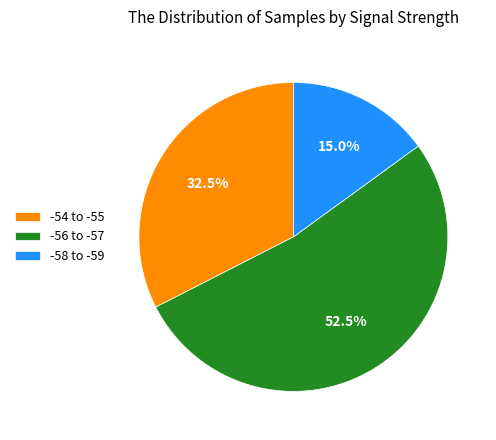

Which category has the smallest portion of the pie?

-58 to -59